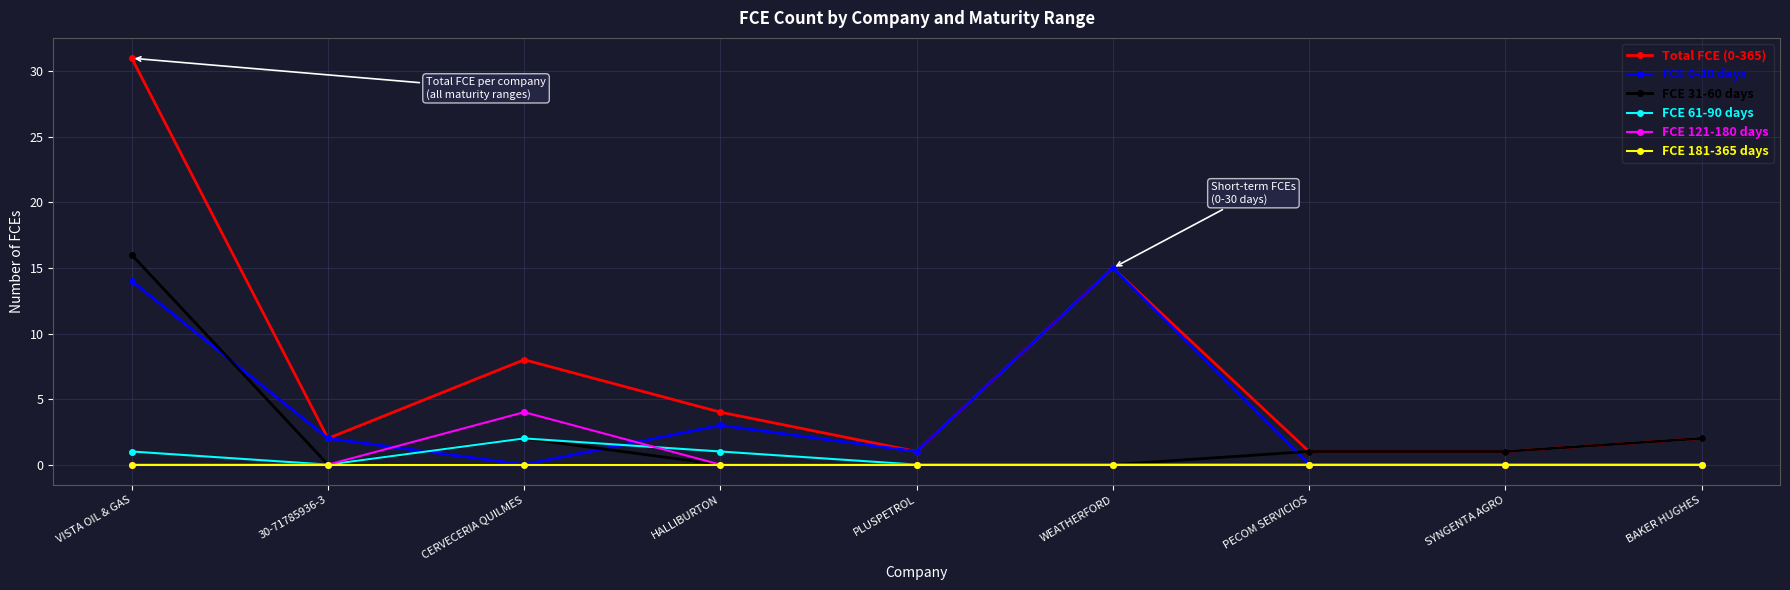

What is the value of the Total FCE (0-365) point at the 6th from the left?

15